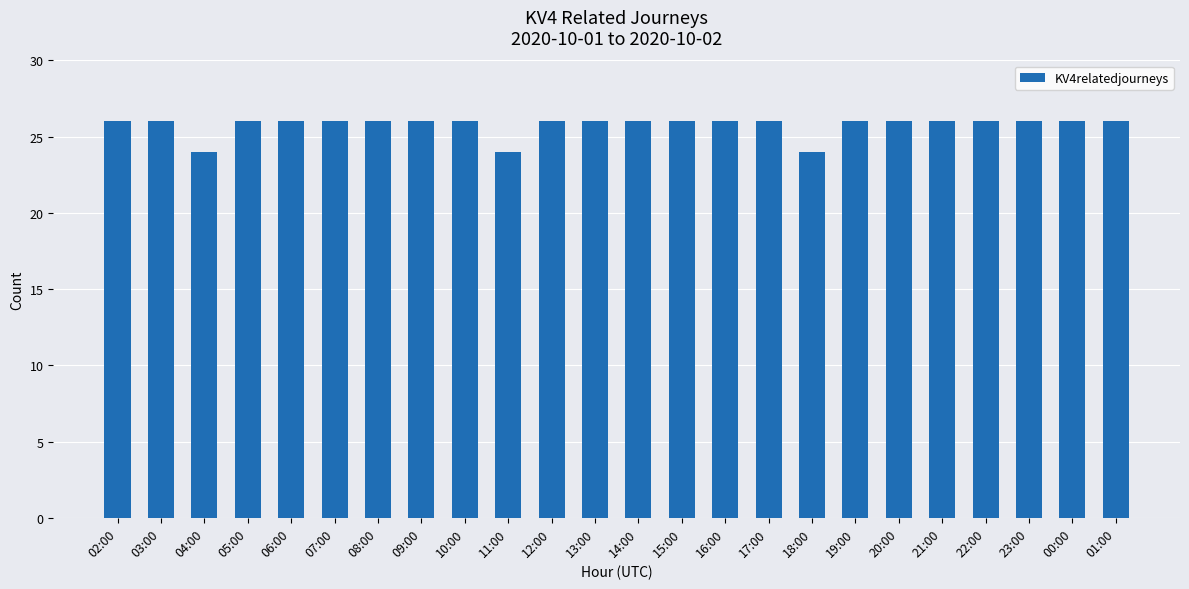

True or false: the data shows 26 at 20:00.

True